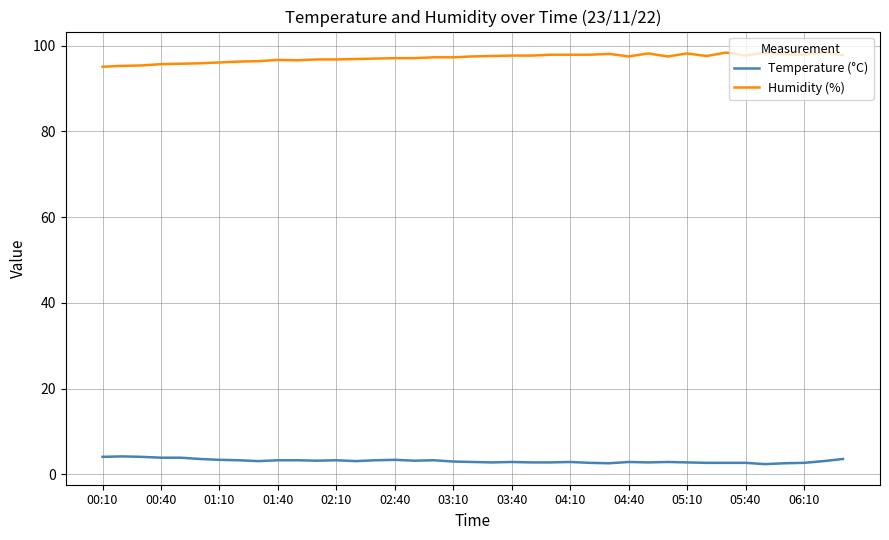

True or false: Temperature (°C) and Humidity (%) cross at least once.

False